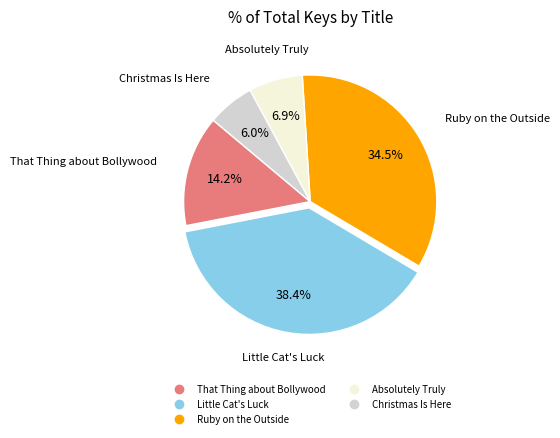

Is it true that Christmas Is Here is 6% of the pie?

True